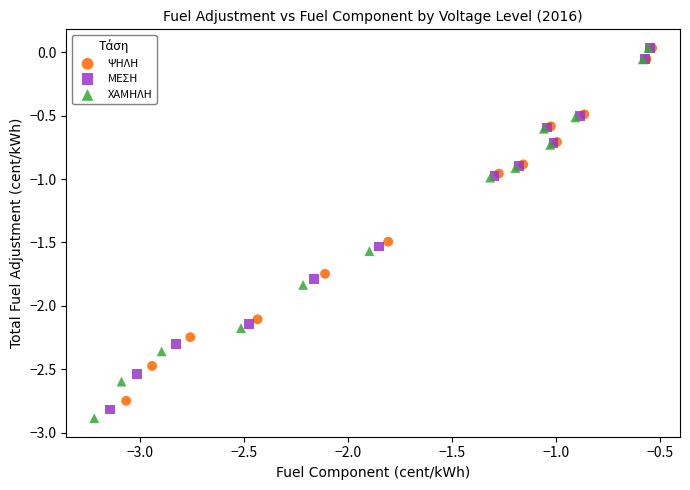

Which series has the largest Y range (max minus min)?

ΧΑΜΗΛΗ